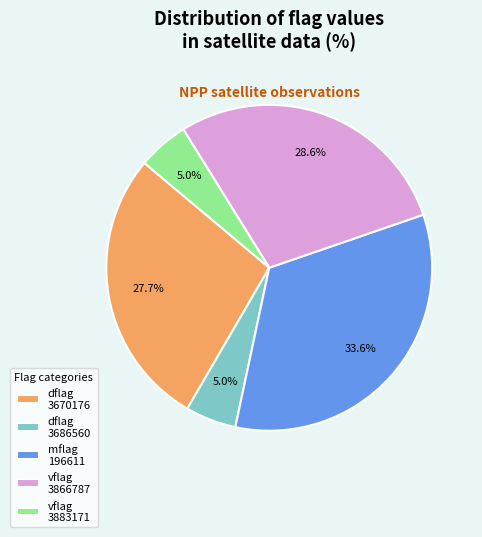

Which category has the biggest portion of the pie?

mflag 196611